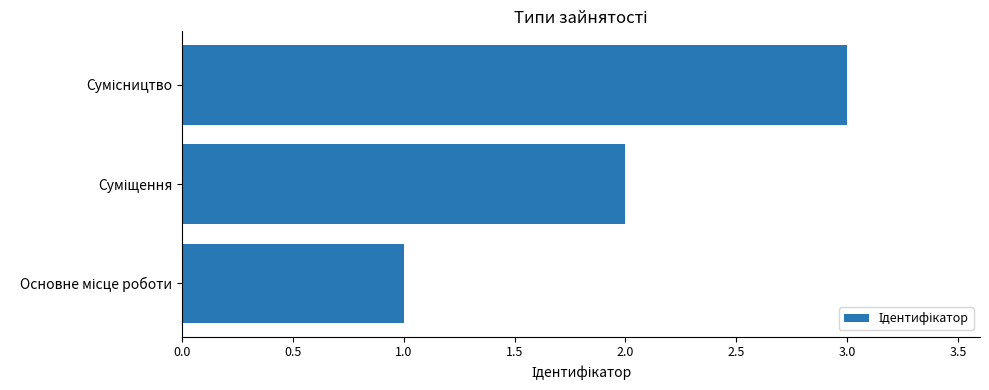

What is the sum of all values?

6